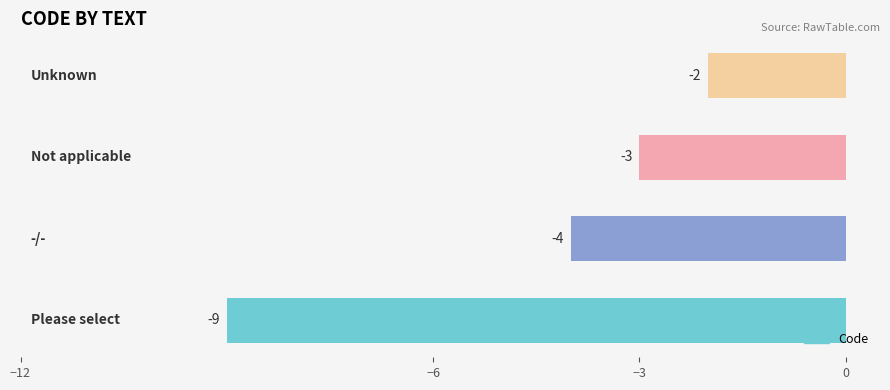

What is the minimum value shown in the chart?

-9